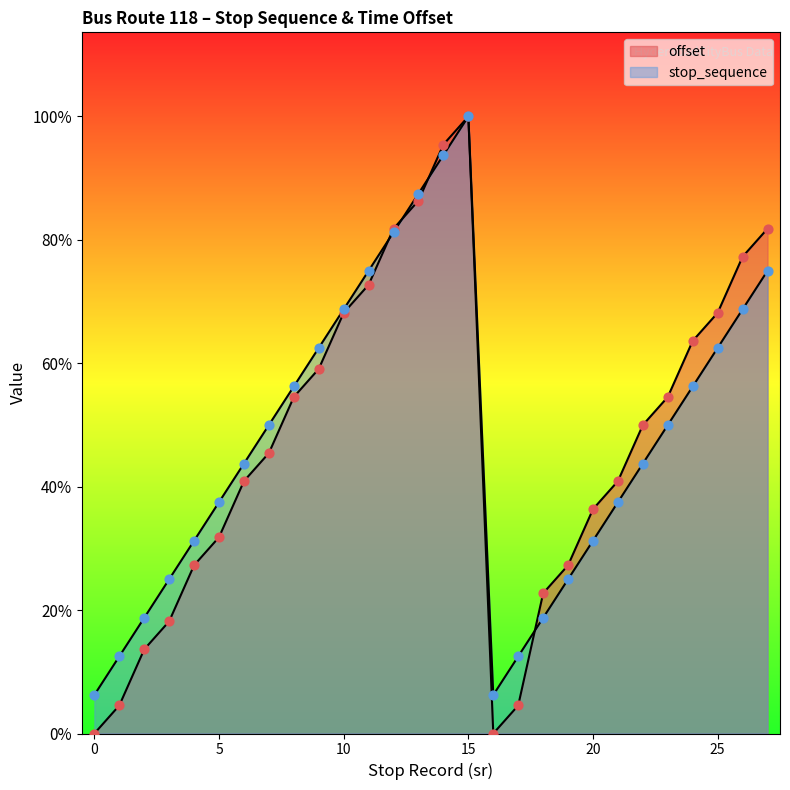

What are all the series names shown in the legend?

offset, stop_sequence